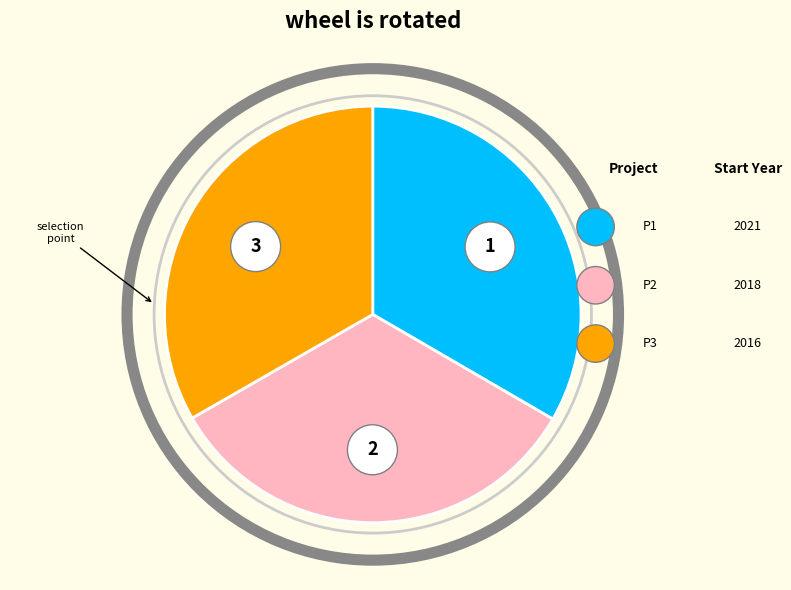

How much of the chart is everything except EcoStack (2018)?

66.7%